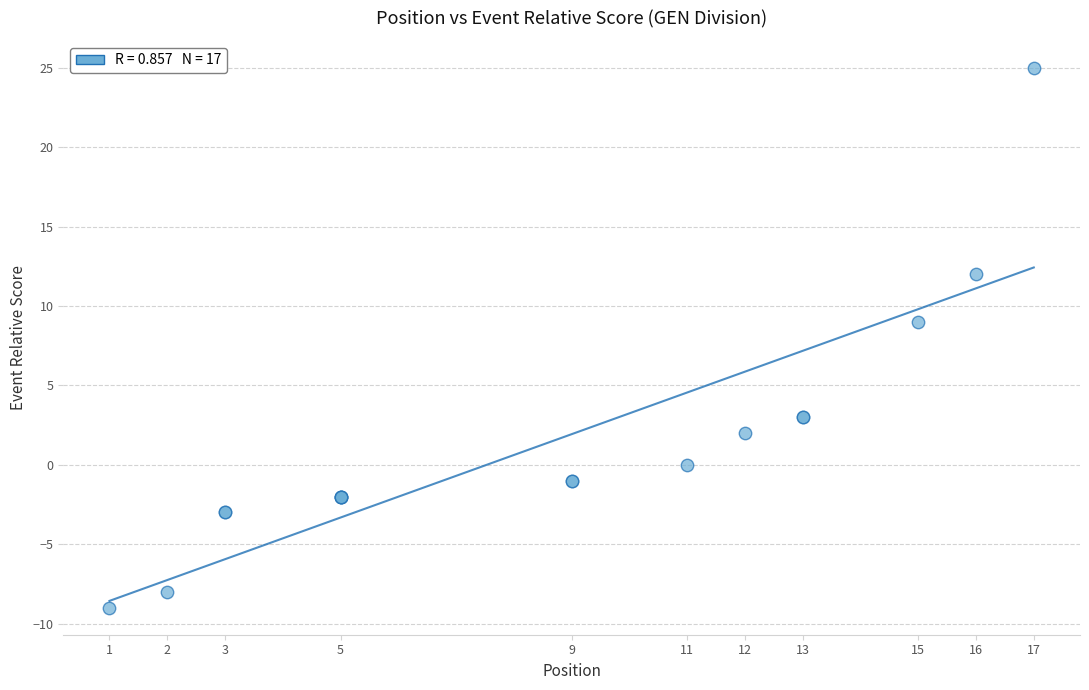

What Y value in the scatter plot is closest to 8?

9